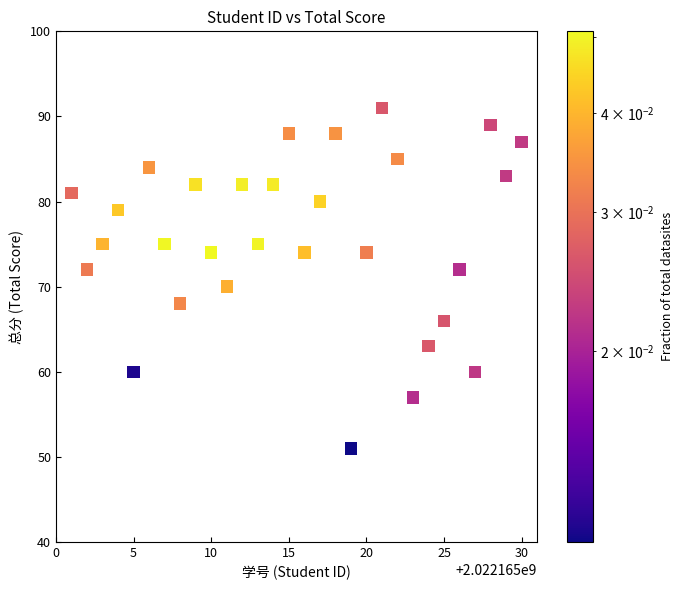

What is the range of X values (max minus min)?

29